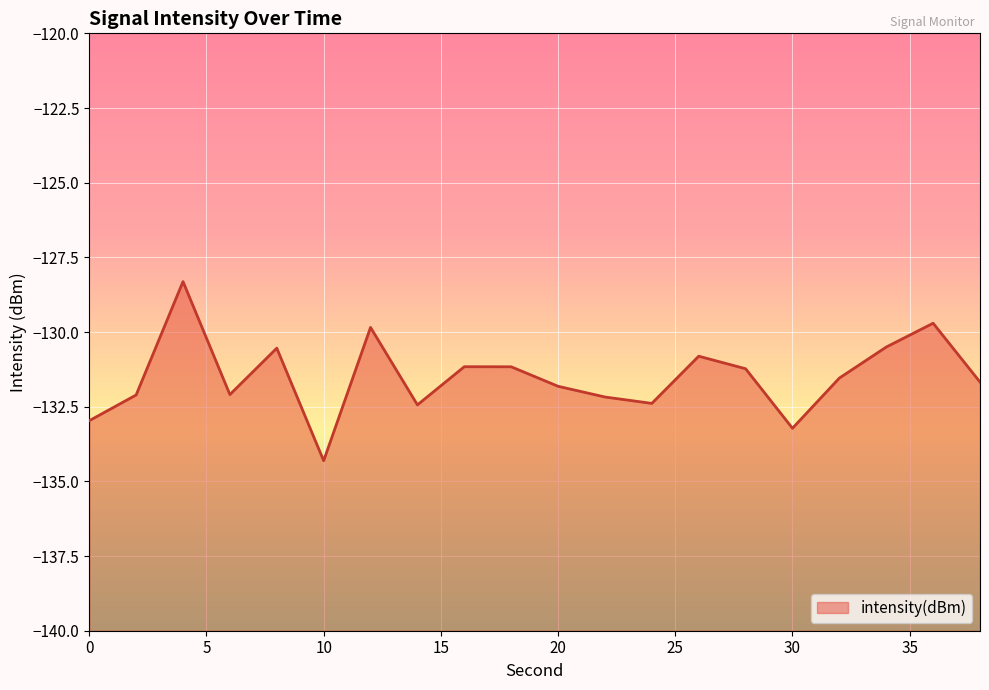

Does the chart display data point markers on the line(s)?

No